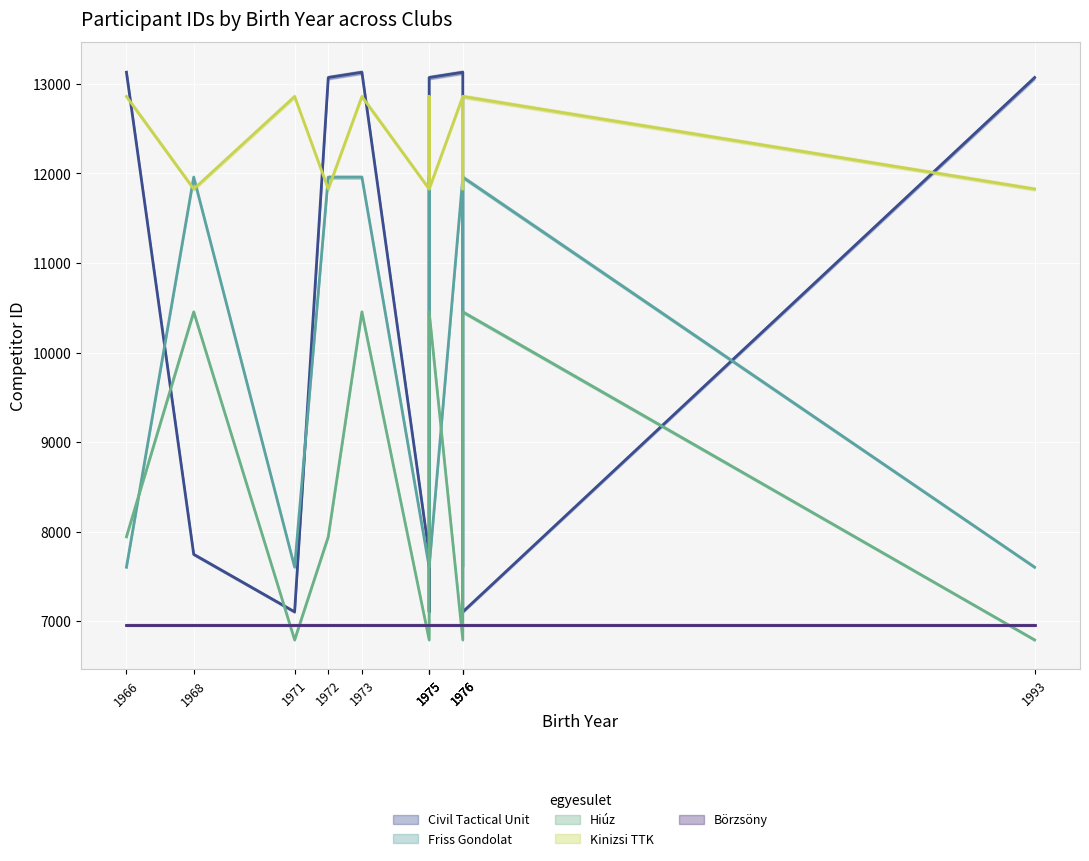

Does the chart display data point markers on the line(s)?

No